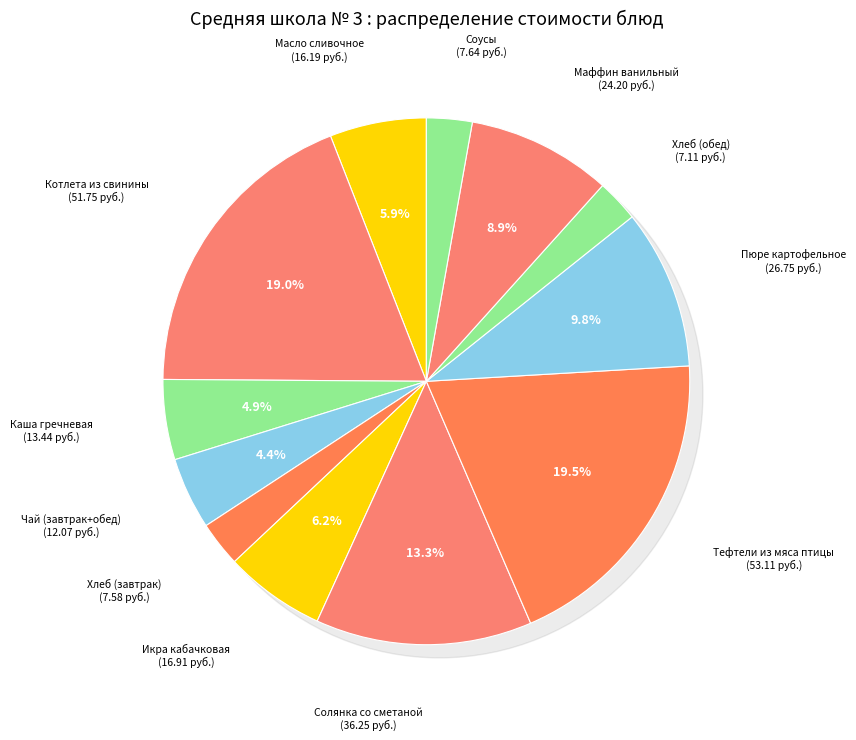

Does any single category account for the majority?

No